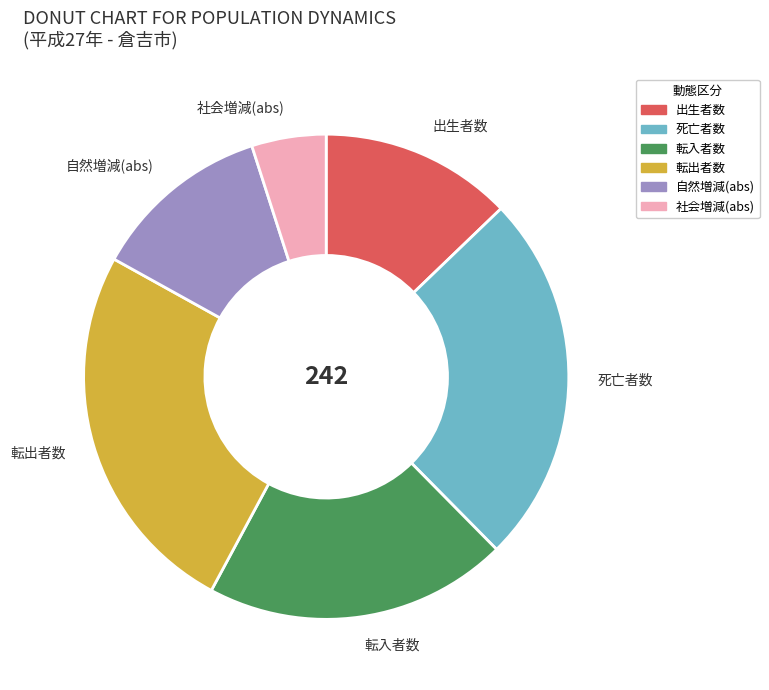

Do 転出者数 and 社会増減(abs) together represent more than half of the pie?

No